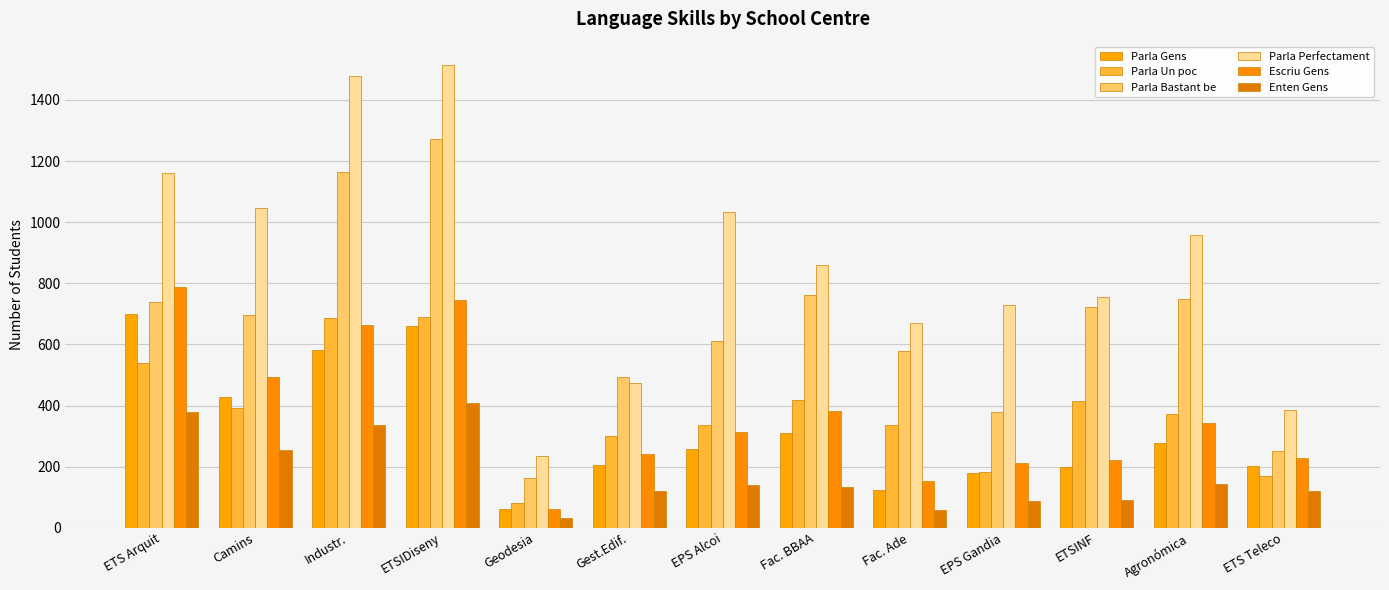

Reading right to left, transcribe all the data shown in this chart.

Parla Gens: ETS Teleco=201	Agronómica=279	ETSINF=200	EPS Gandia=178	Fac. Ade=123	Fac. BBAA=310	EPS Alcoi=257	Gest.Edif.=204	Geodesia=61	ETSIDiseny=660	Industr.=583	Camins=428	ETS Arquit=701
Parla Un poc: ETS Teleco=169	Agronómica=371	ETSINF=415	EPS Gandia=183	Fac. Ade=335	Fac. BBAA=419	EPS Alcoi=336	Gest.Edif.=299	Geodesia=80	ETSIDiseny=690	Industr.=688	Camins=393	ETS Arquit=538
Parla Bastant be: ETS Teleco=251	Agronómica=748	ETSINF=722	EPS Gandia=379	Fac. Ade=577	Fac. BBAA=763	EPS Alcoi=612	Gest.Edif.=494	Geodesia=163	ETSIDiseny=1273	Industr.=1164	Camins=695	ETS Arquit=738
Parla Perfectament: ETS Teleco=386	Agronómica=957	ETSINF=756	EPS Gandia=730	Fac. Ade=669	Fac. BBAA=859	EPS Alcoi=1033	Gest.Edif.=473	Geodesia=236	ETSIDiseny=1515	Industr.=1479	Camins=1047	ETS Arquit=1161
Escriu Gens: ETS Teleco=229	Agronómica=344	ETSINF=222	EPS Gandia=213	Fac. Ade=153	Fac. BBAA=382	EPS Alcoi=314	Gest.Edif.=243	Geodesia=63	ETSIDiseny=744	Industr.=662	Camins=493	ETS Arquit=787
Enten Gens: ETS Teleco=119	Agronómica=143	ETSINF=92	EPS Gandia=89	Fac. Ade=59	Fac. BBAA=133	EPS Alcoi=141	Gest.Edif.=120	Geodesia=32	ETSIDiseny=408	Industr.=336	Camins=256	ETS Arquit=378